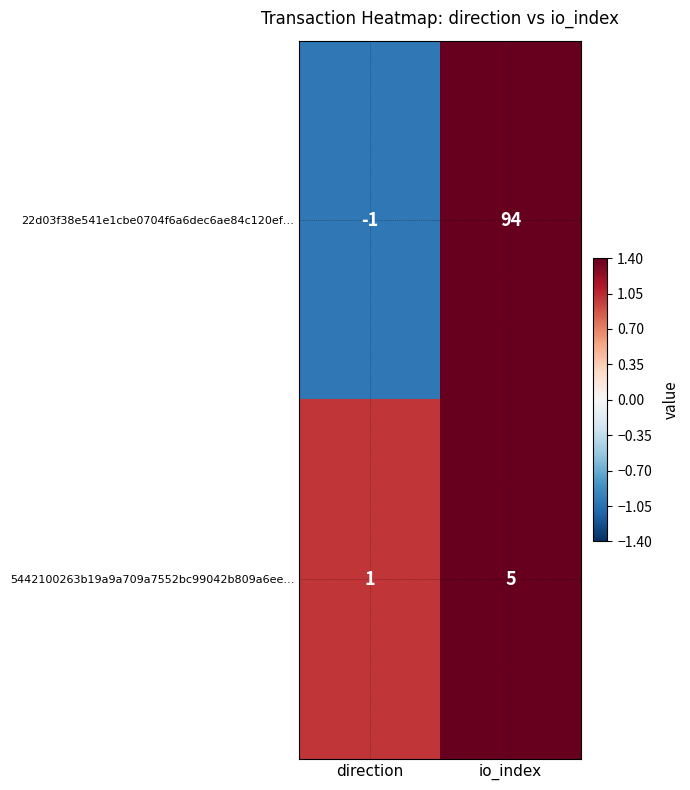

Which series has the widest spread of values?

22d03f38e541e1cbe0704f6a6dec6ae84c120ef…